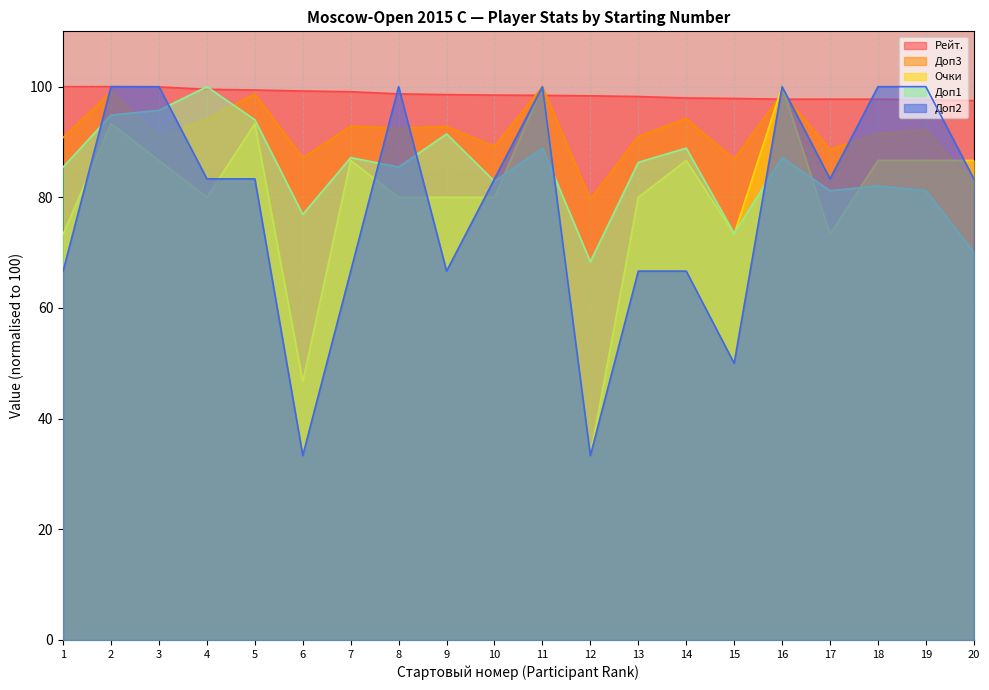

Is it true that Рейт. equals 97.9 at 15?

True